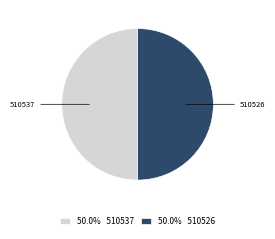

Is the sum of 510537 and 510526 greater than half?

Yes